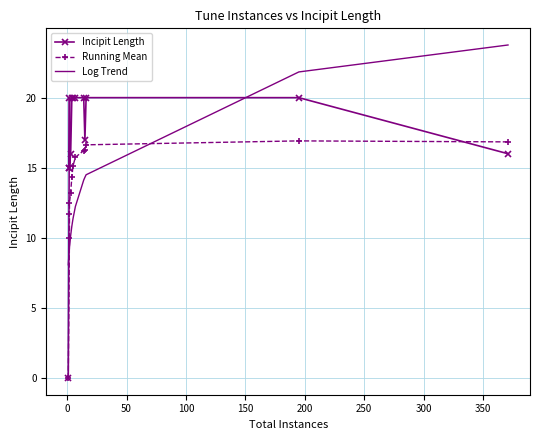

What are all the series names shown in the legend?

Incipit Length, Running Mean, Log Trend